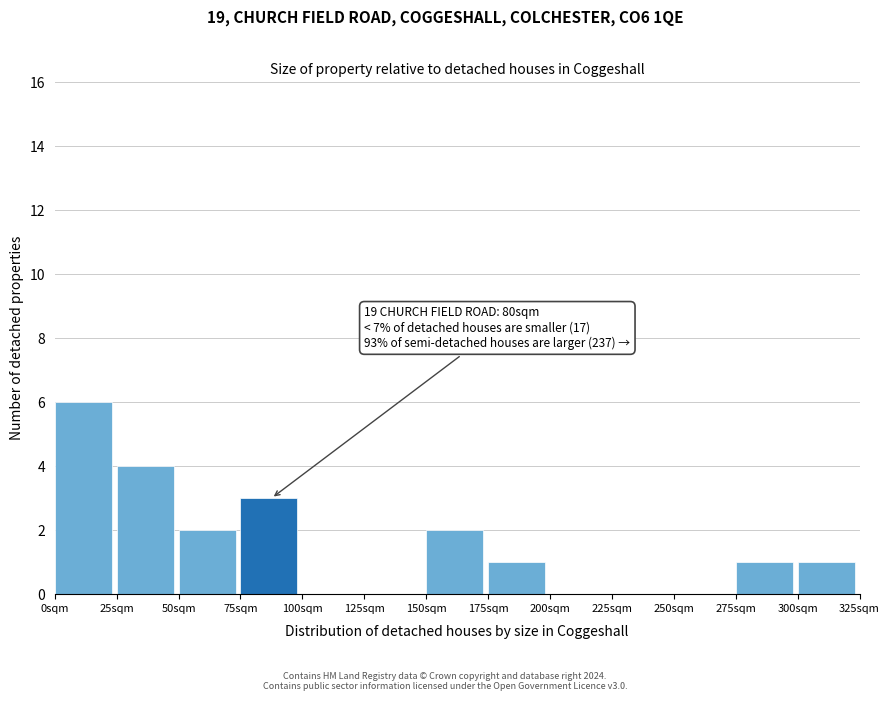

Which range on the x-axis has the tallest bar?

0 to 25